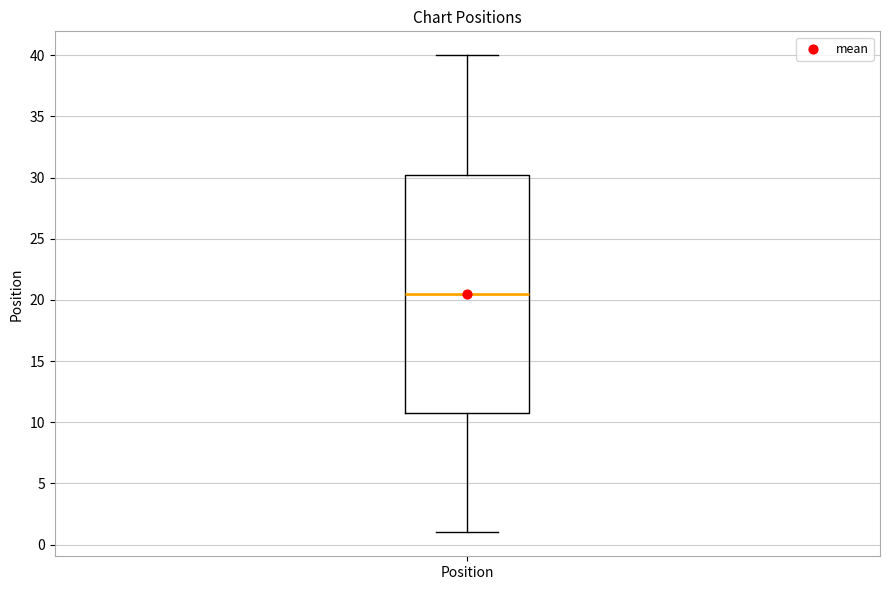

Transcribe this box plot: give where the median line is, the range the box spans, and where the two whiskers end, as read against the y-axis. The values are not printed on the chart, so give them approximately, as read against the axis.

median 20.5, box 11.0 to 30.5, whiskers 1.0 to 40.0